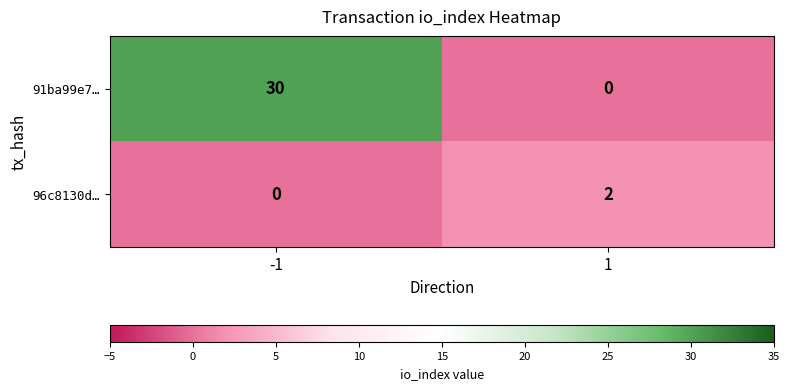

Is it true that 91ba99e7… equals 30 at -1?

True